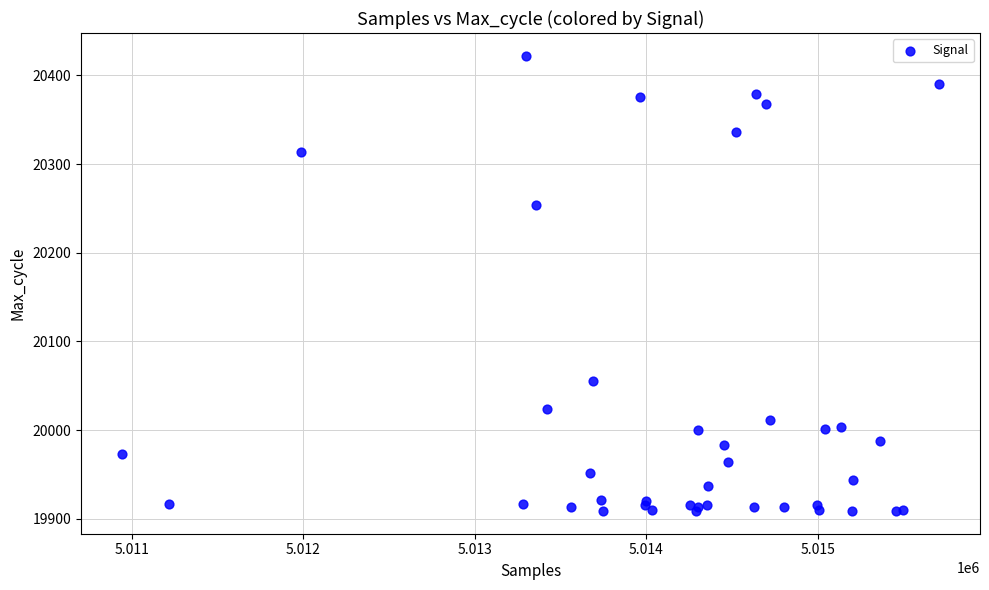

What Y value in the scatter plot is closest to 20165?

20254